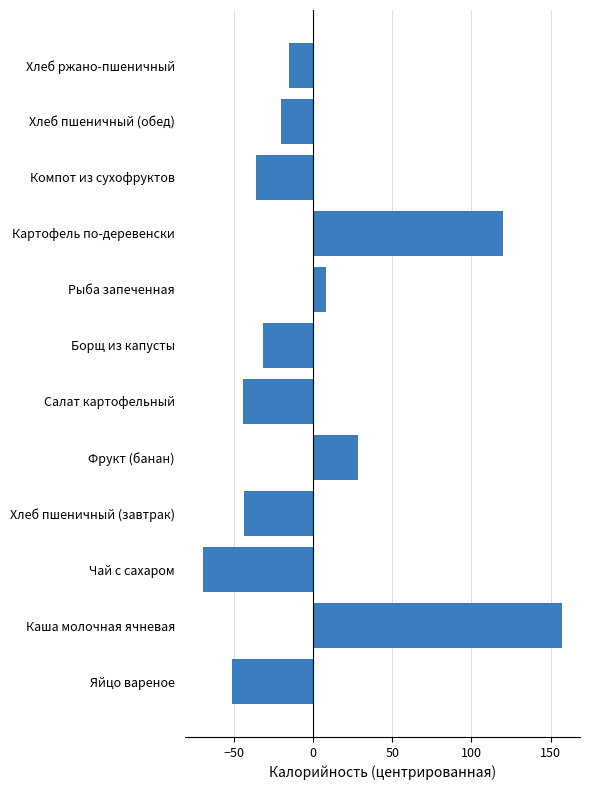

Count the number of data series in this chart.

1